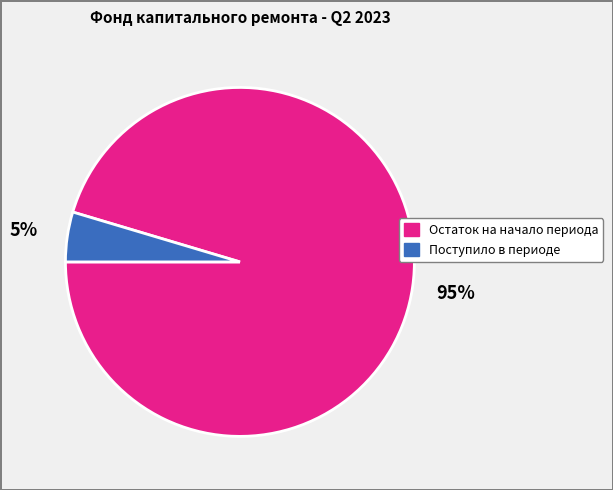

To the nearest percent, what portion does Поступило в периоде represent?

5%